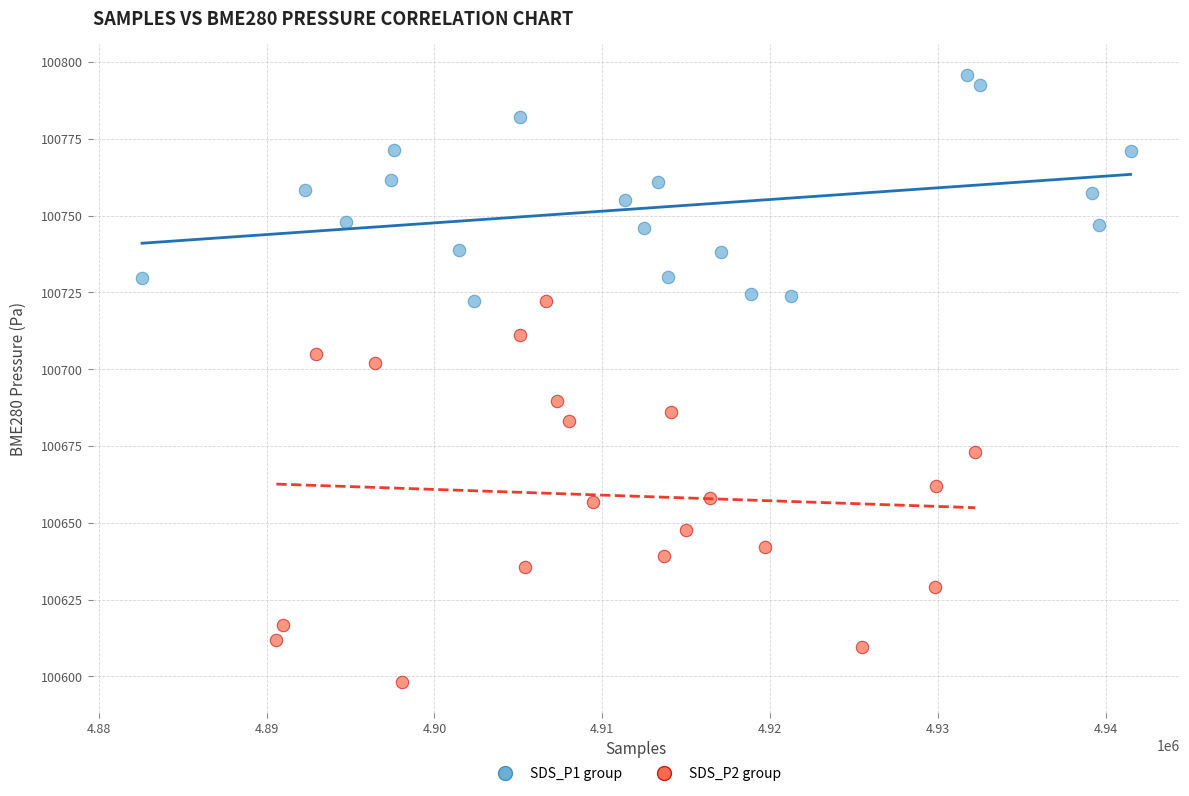

Which series has the widest spread of Y values?

SDS_P2 group